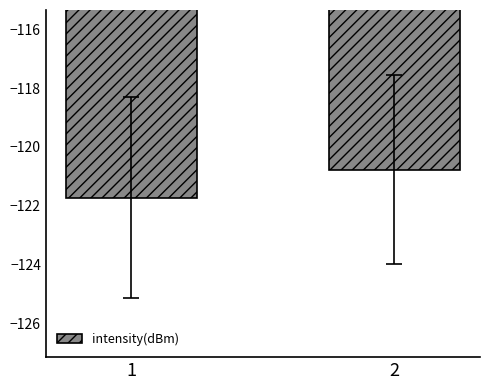

What is the sum of all values?

-242.5